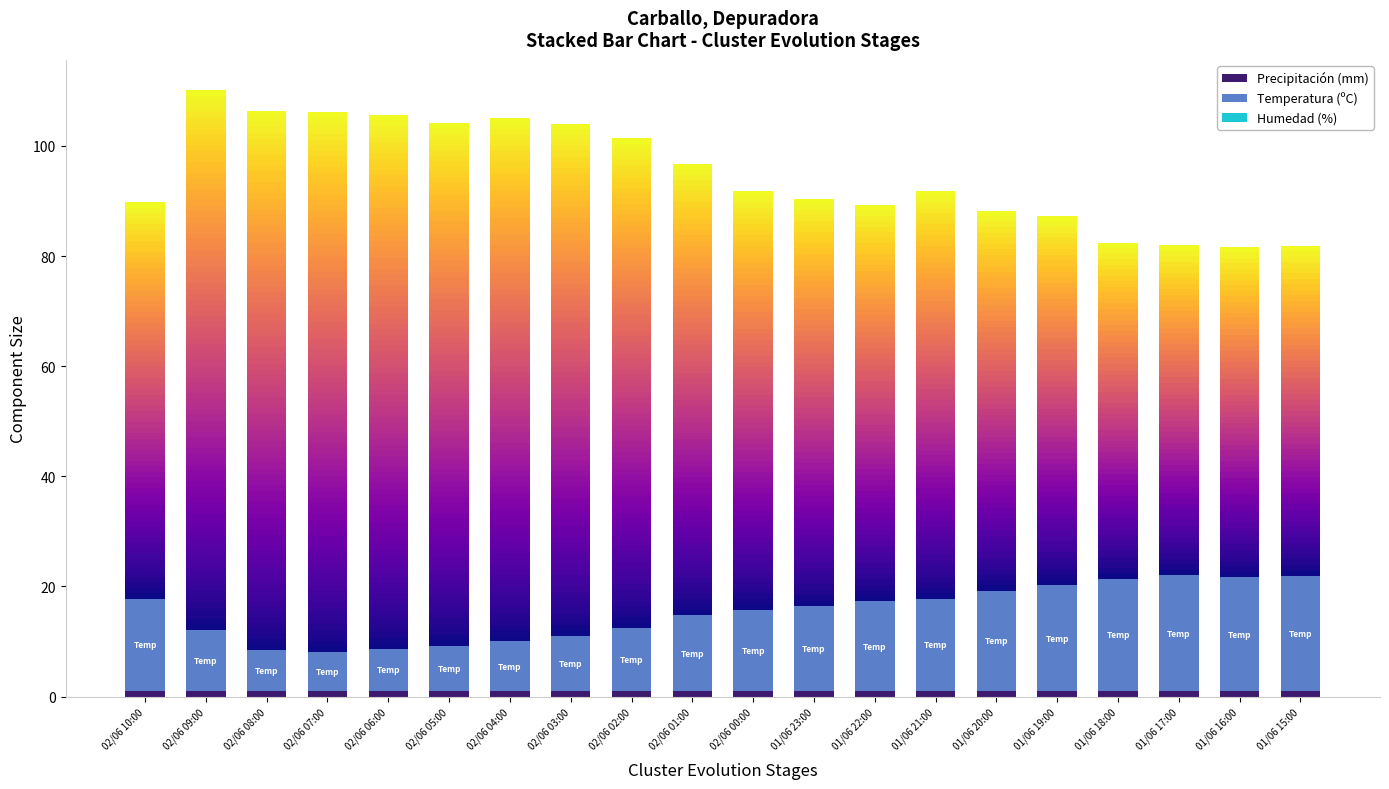

How many values in the Humedad (%) series are below 76?

10